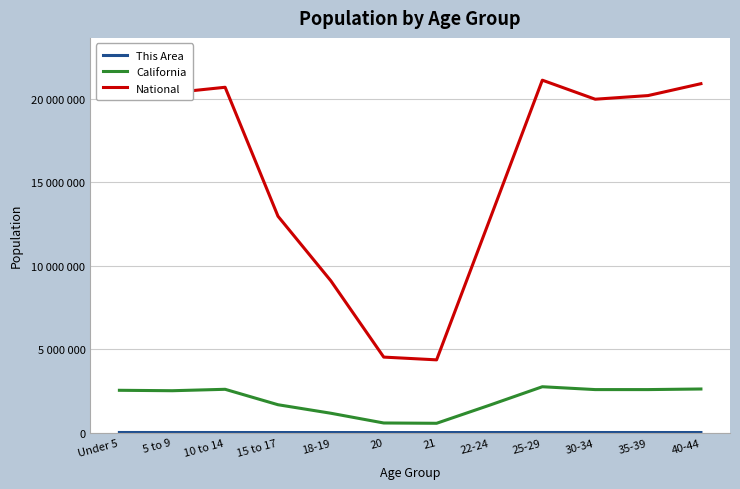

Rank the series by their maximum value, from highest to lowest.

National, California, This Area